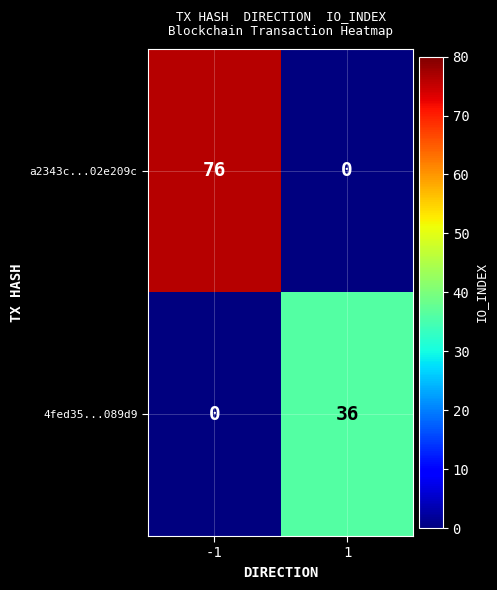

Rank the categories by a2343c...02e209c value from lowest to highest.

1, -1